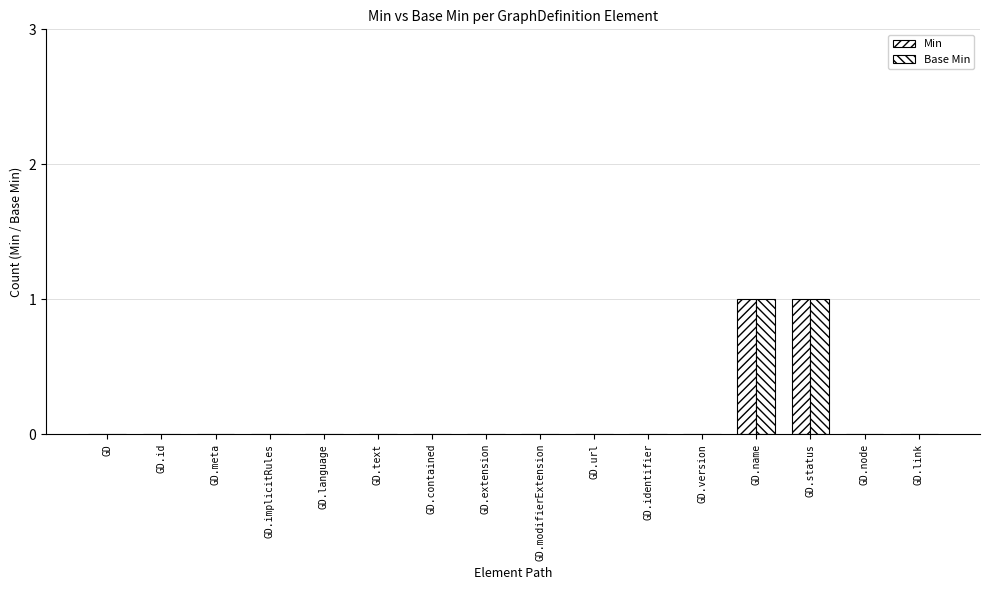

What is the label of the 3rd bar from the left?

GD.meta